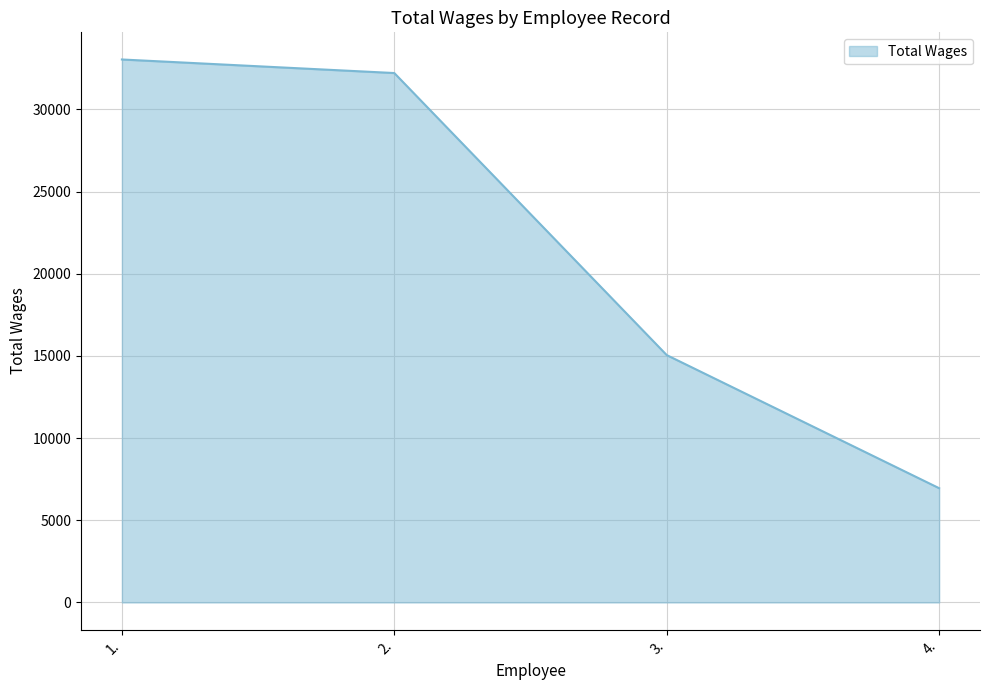

Approximately how many times larger is the value at 4. compared to 3.?

0.5